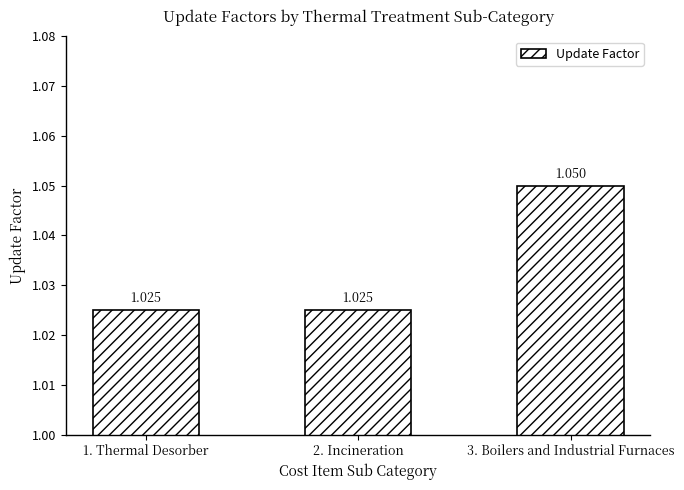

True or false: the data shows 1.0 at 1. Thermal Desorber.

True